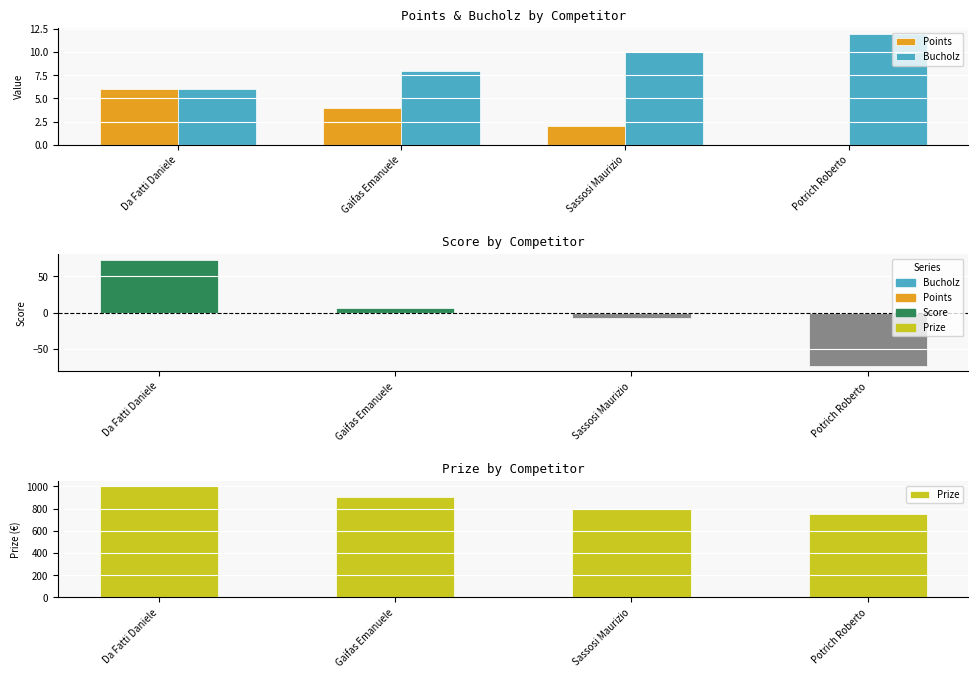

Read the Bucholz value at Sassosi Maurizio.

10